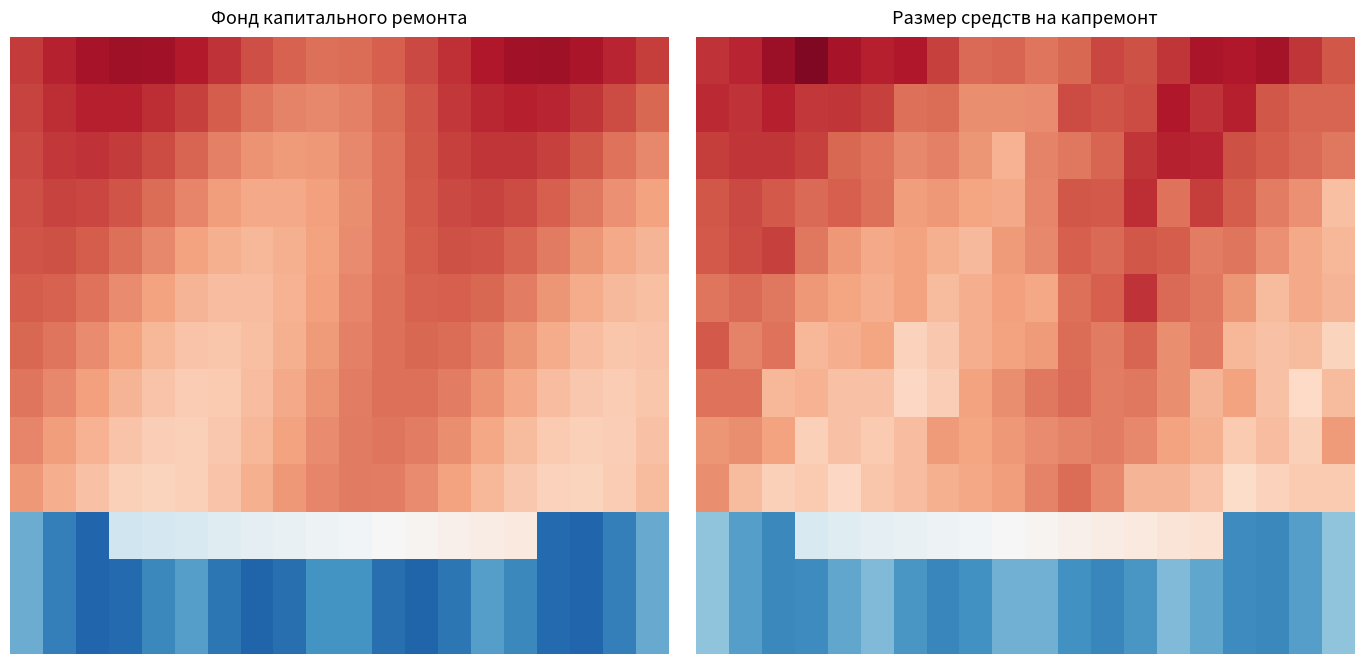

At which category does the chart reach its minimum across all series?

7